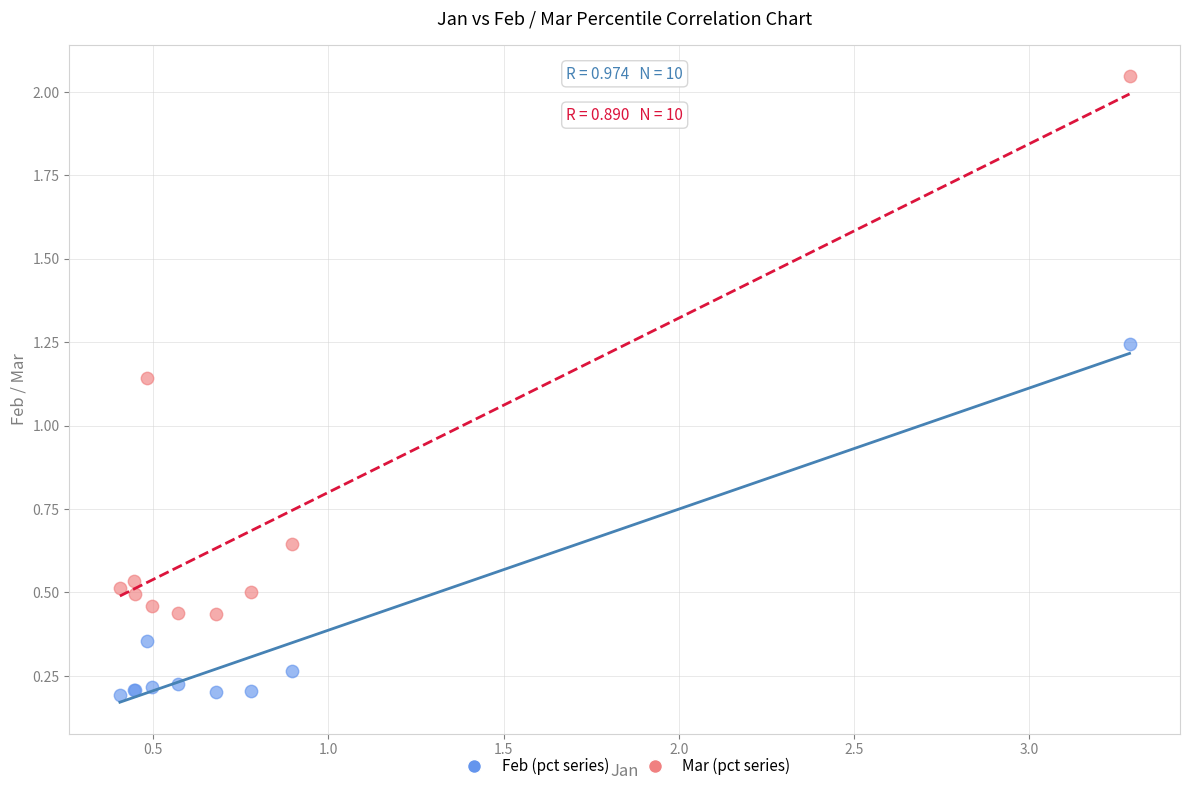

What are all the series names shown in the legend?

Feb (pct series), Mar (pct series)